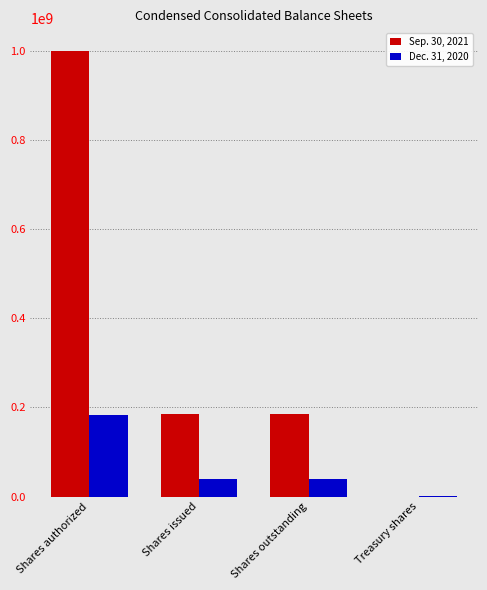

Reading left to right, what are all the values shown in this chart?

Sep. 30, 2021: 1000000000	185697959	185697959	0
Dec. 31, 2020: 183300000	39510108	39510108	483479